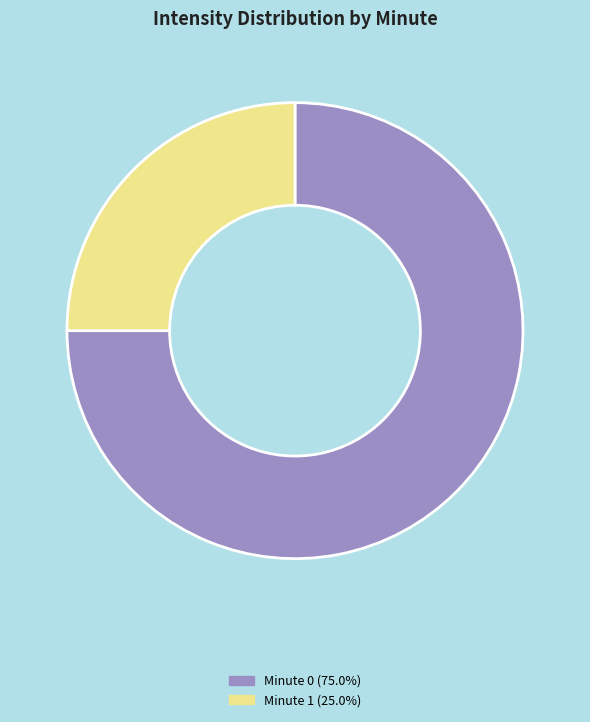

Is there a majority slice in this chart?

Yes